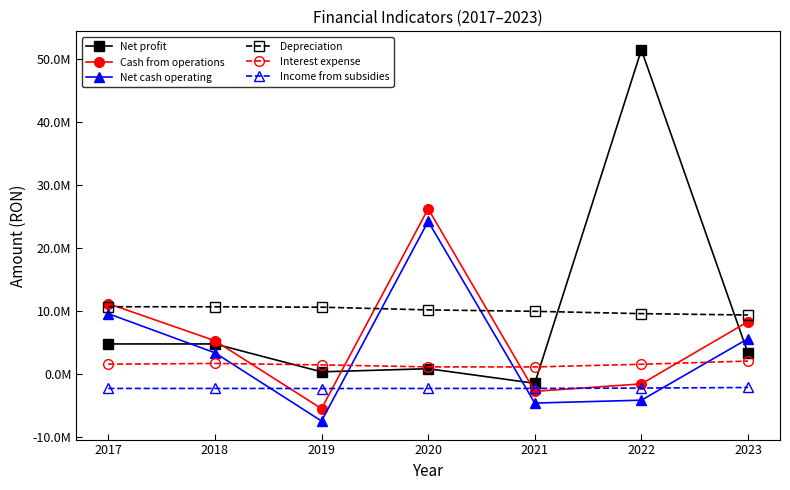

Is this an area chart (filled region under the line)?

No